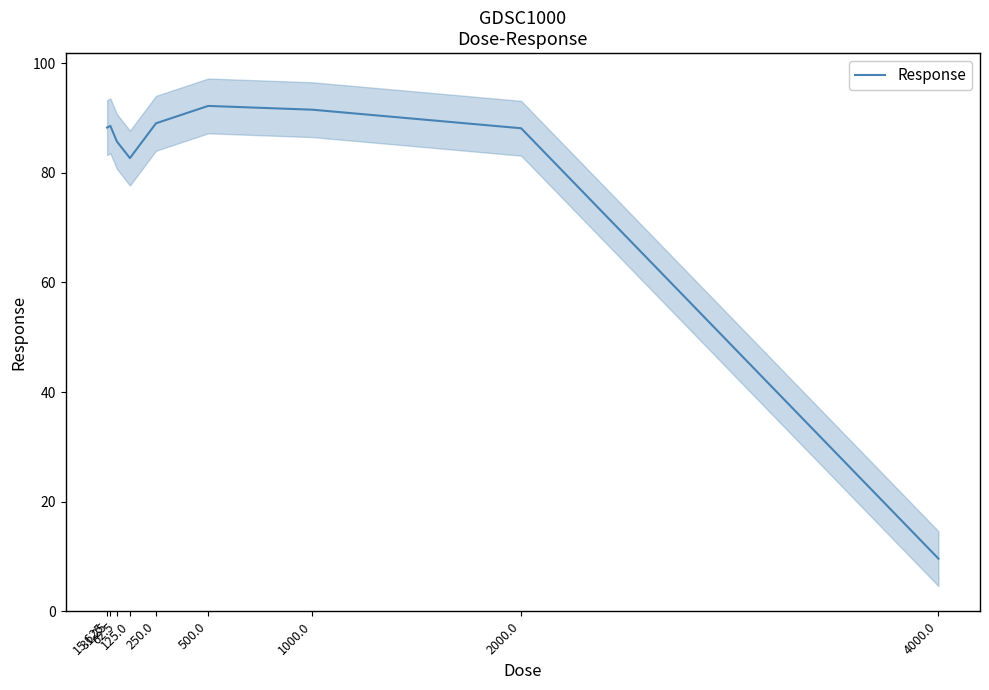

List the labels in order of value, largest first.

500.0, 1000.0, 250.0, 31.25, 15.625, 2000.0, 62.5, 125.0, 4000.0